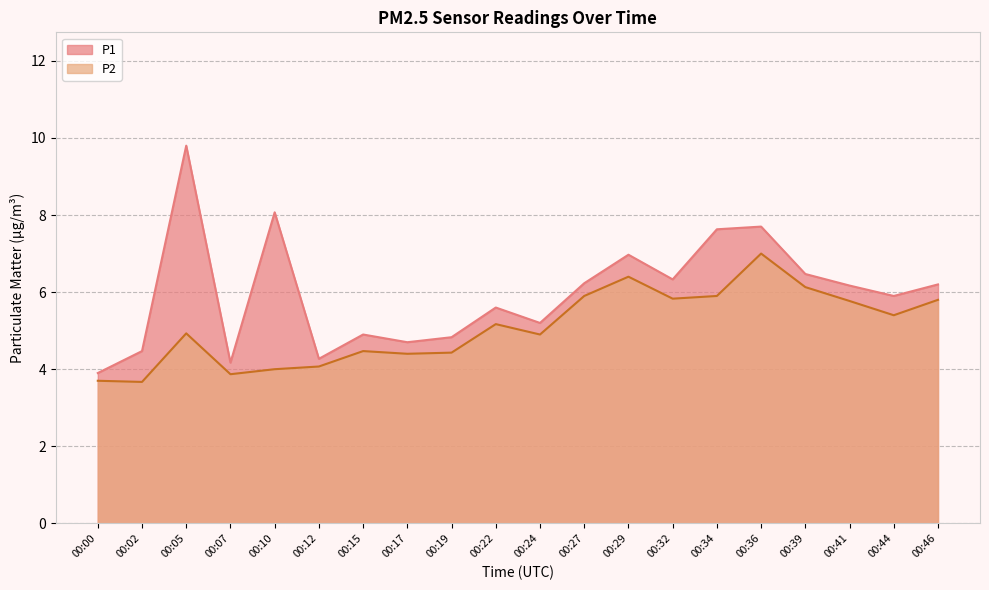

How many values in the P2 series are below 5?

10